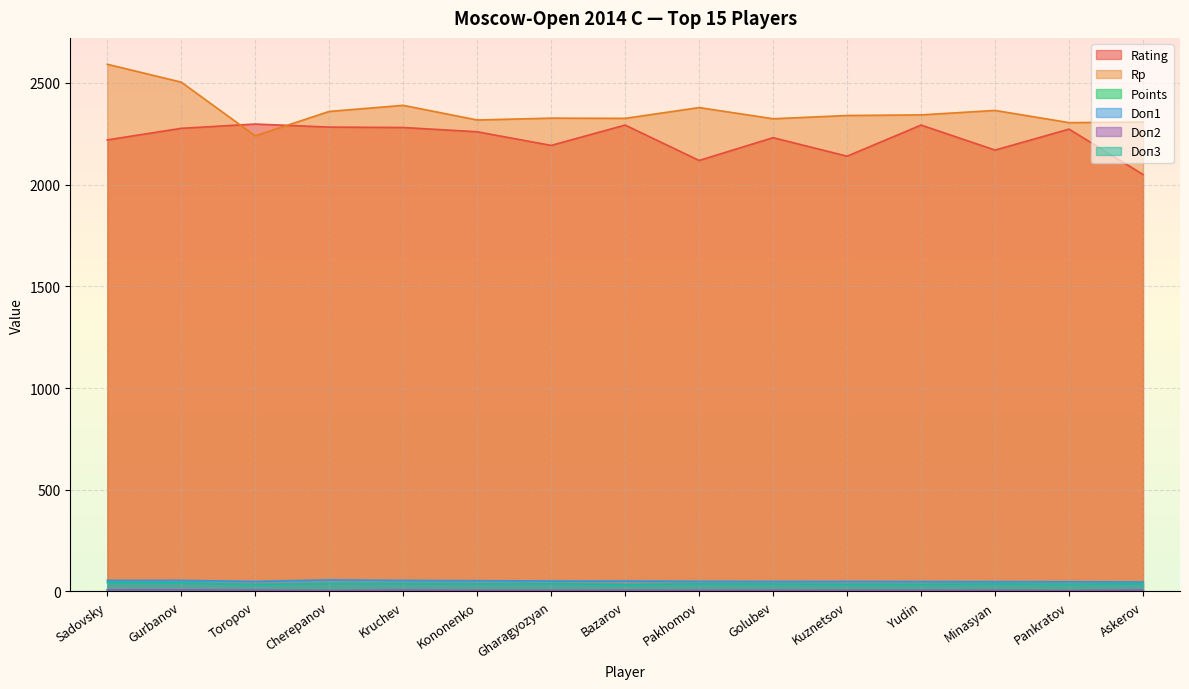

The value of Points at Cherepanov is 11.4. True or false?

False